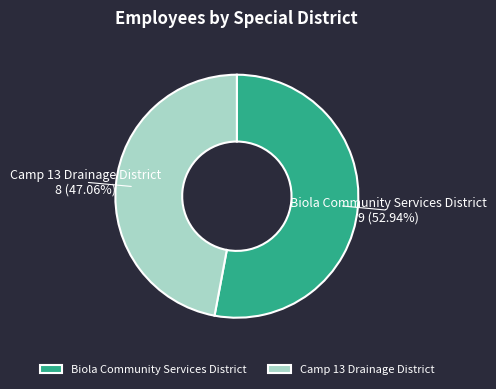

How many slices are in this pie chart?

2